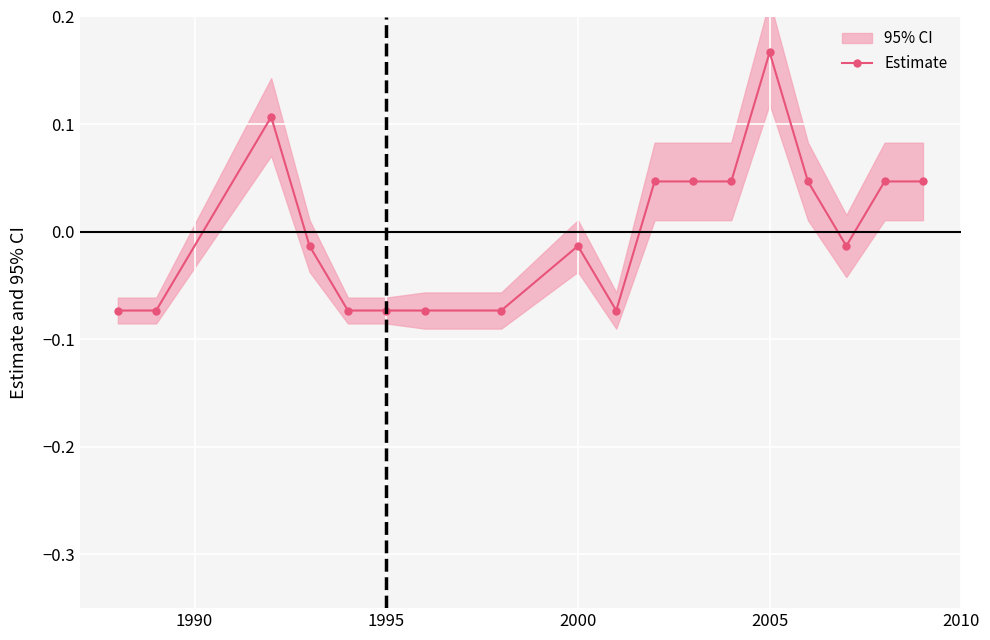

The value of Estimate at 2005 is 0.3. True or false?

False